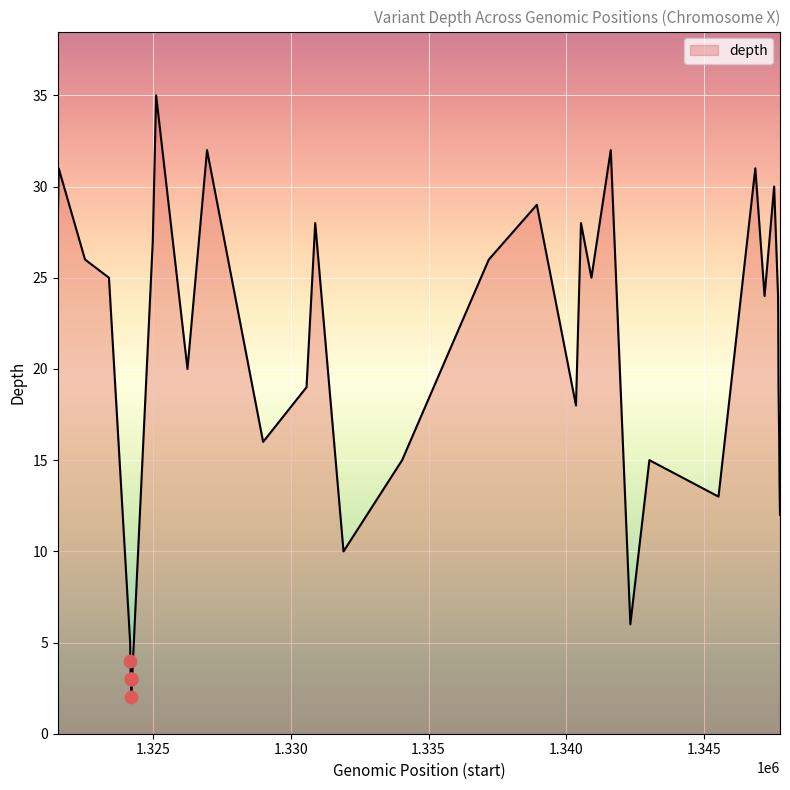

What is the maximum value shown in the chart?

35